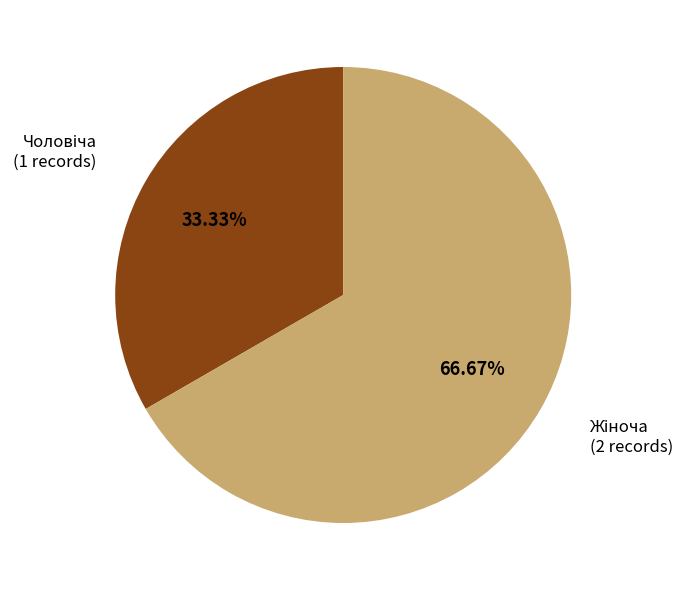

Is there any slice that represents more than half of the pie?

Yes